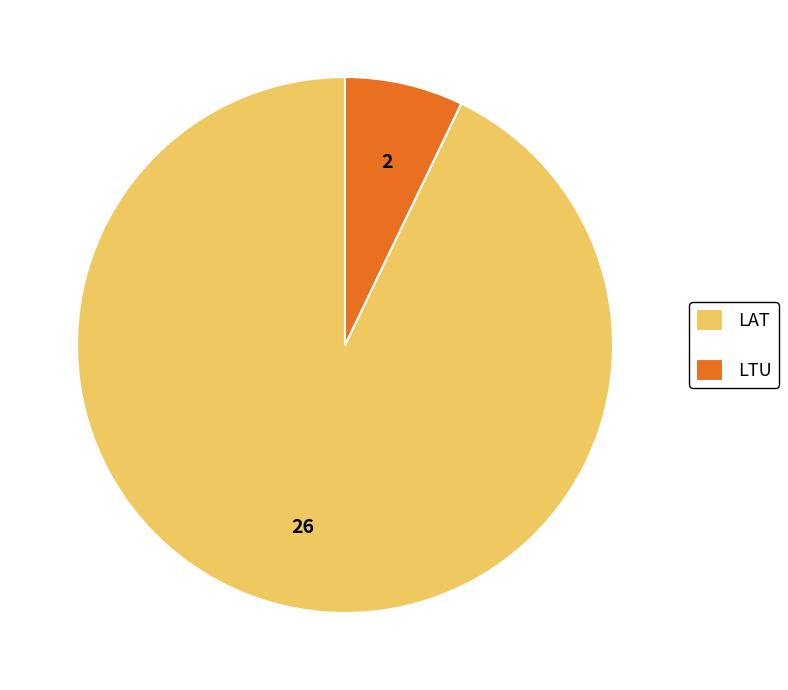

Rank the categories by value from highest to lowest.

LAT, LTU